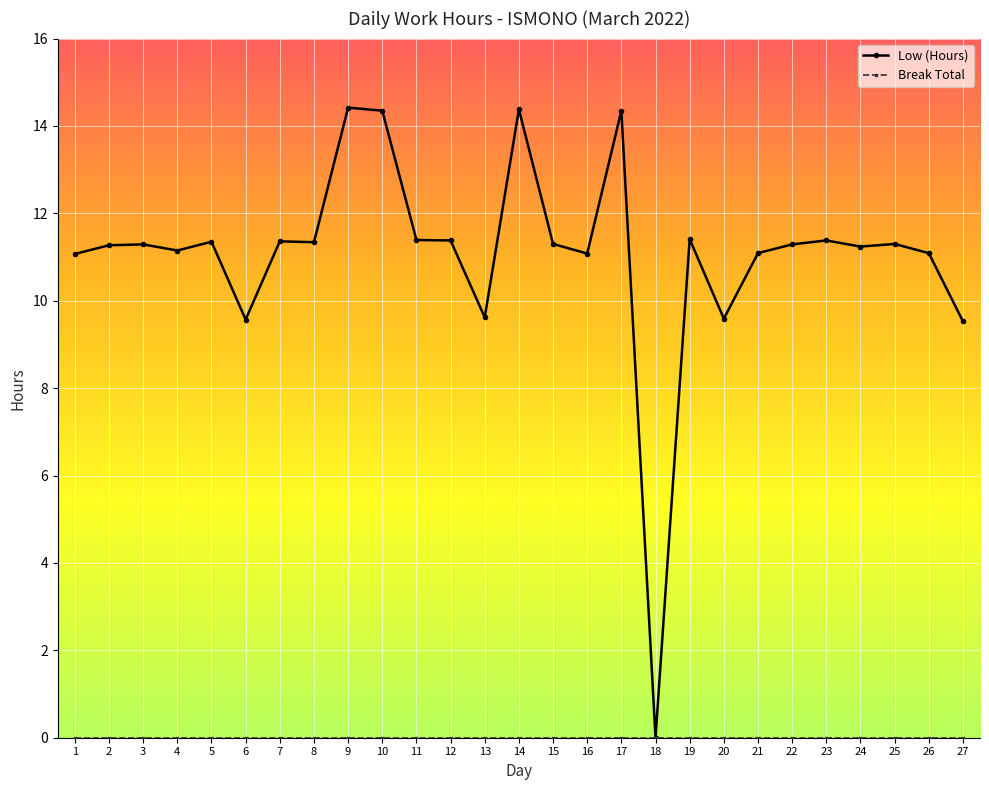

Count the number of data series in this chart.

2